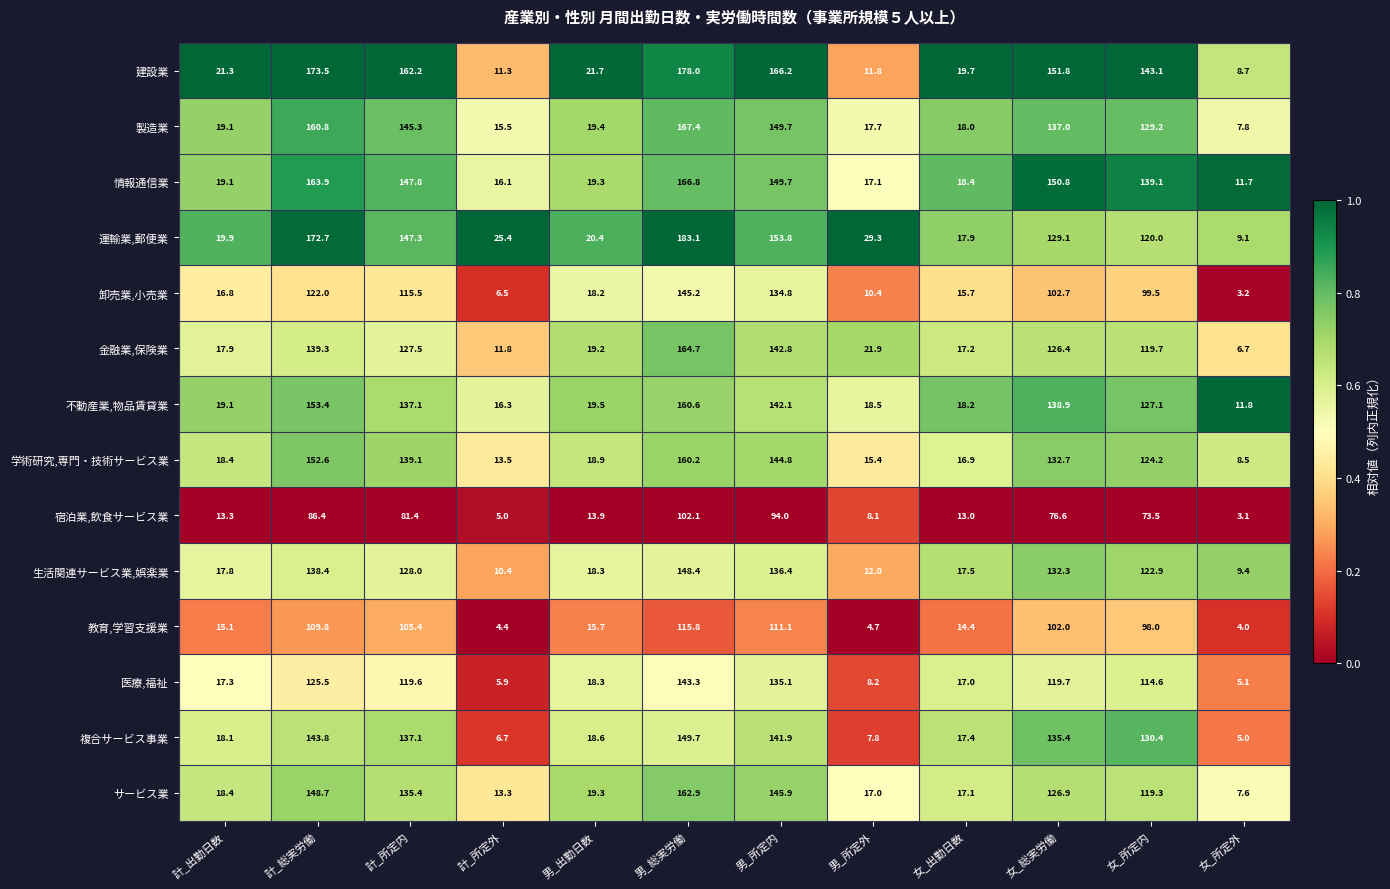

Which series changed the most between 計_所定内 and 女_所定外?

建設業